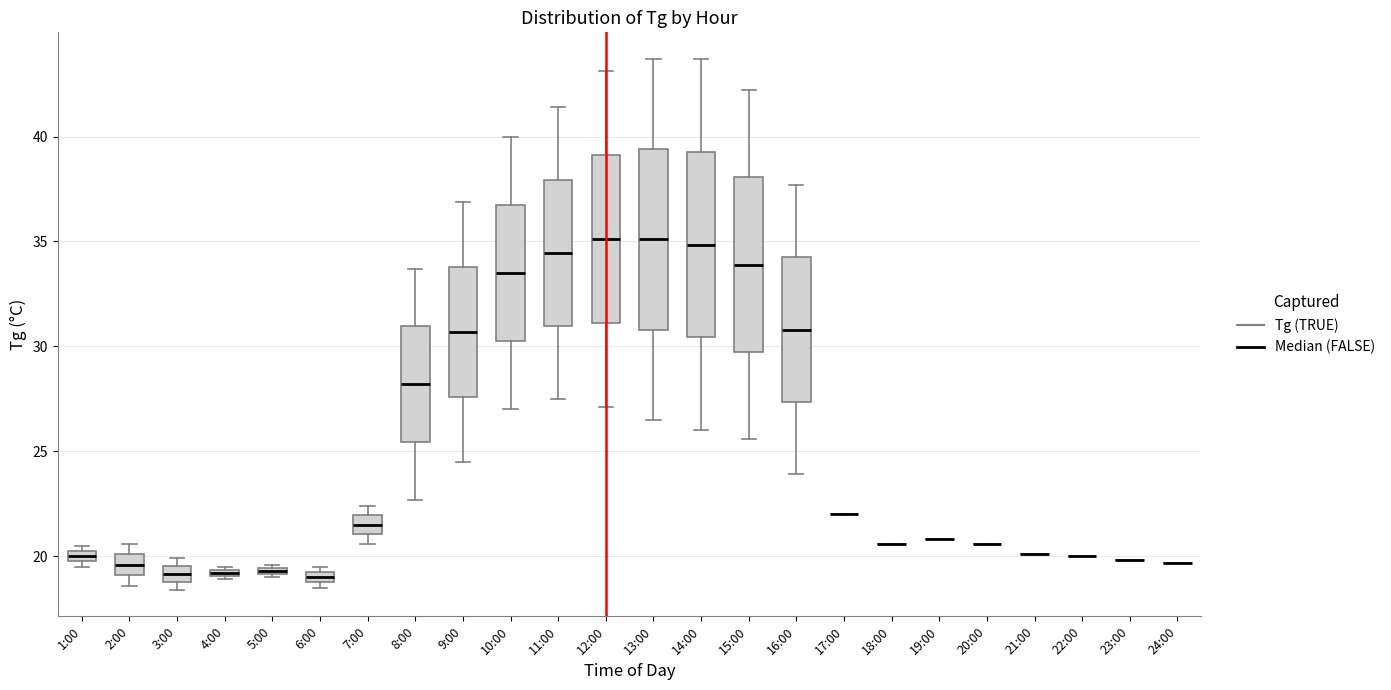

Where is the lower edge of the box for 1:00 on the y-axis? The values are not printed on the chart, so give them approximately, as read against the axis.

20.0